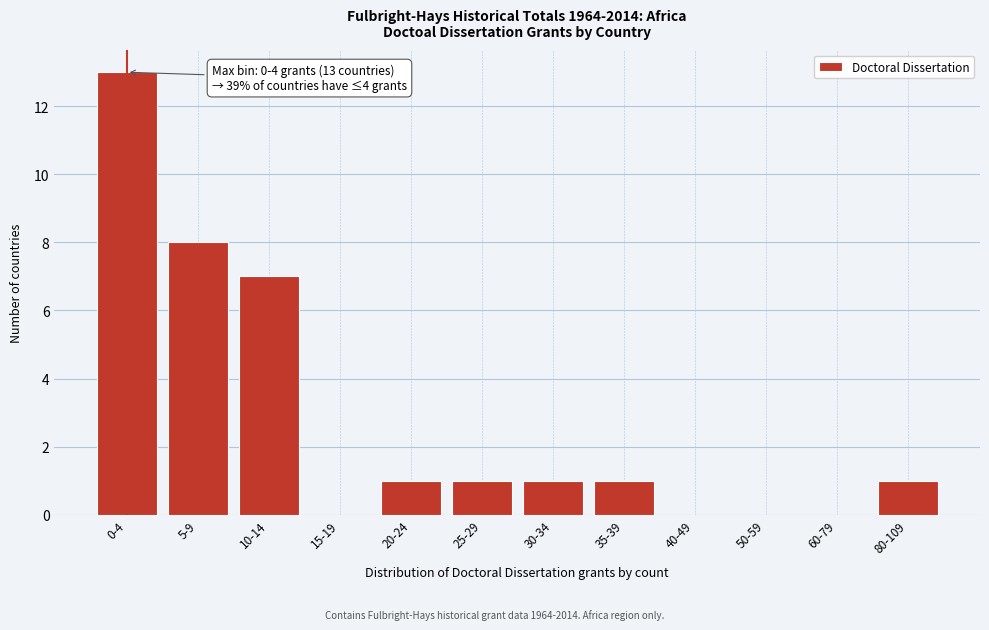

Reading left to right, list all the values displayed in this chart.

0-4=13	5-9=8	10-14=7	15-19=0	20-24=1	25-29=1	30-34=1	35-39=1	40-49=0	50-59=0	60-79=0	80-109=1